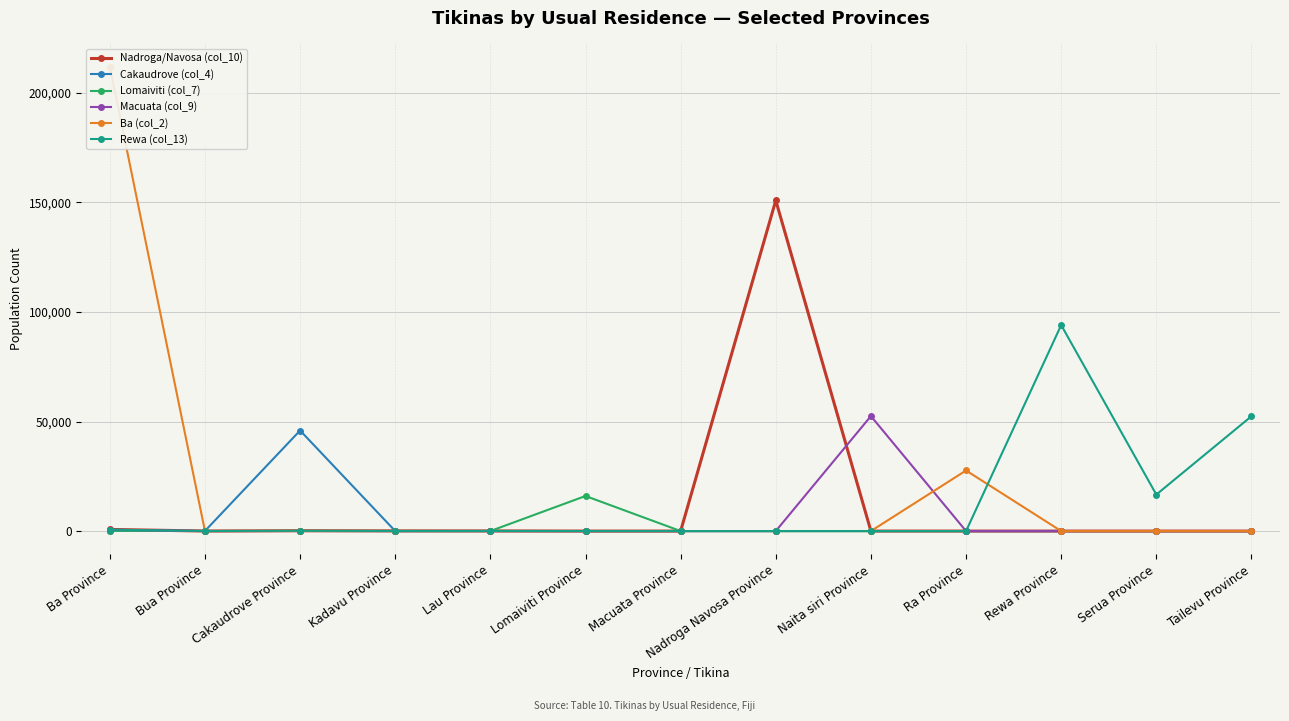

At which category does Ba (col_2) reach its first local peak?

Cakaudrove Province